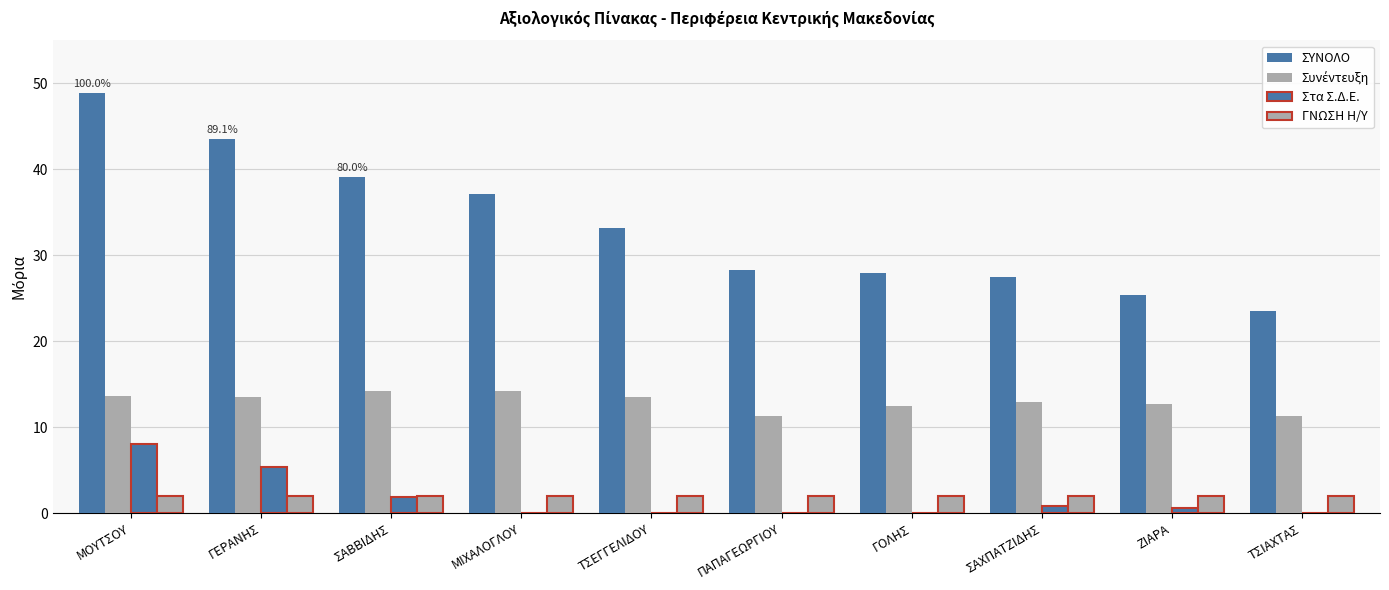

Are the bars horizontal?

No